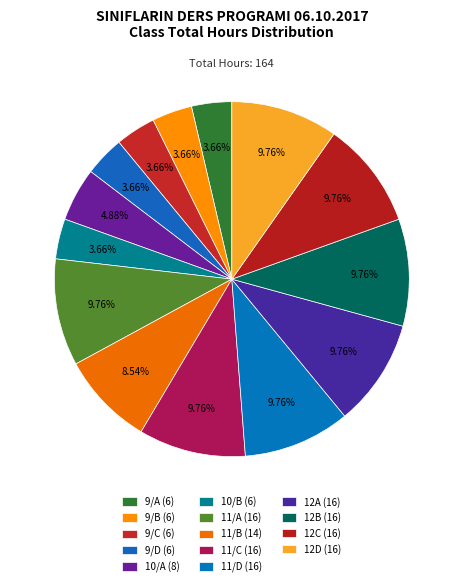

To the nearest percent, what portion does 11/A represent?

10%